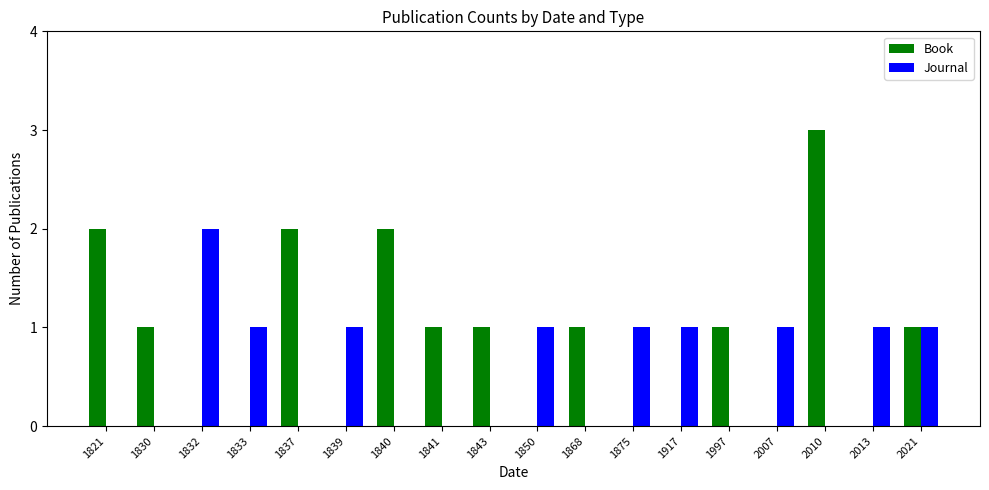

Reading left to right, list all the values displayed in this chart.

Book: 2	1	0	0	2	0	2	1	1	0	1	0	0	1	0	3	0	1
Journal: 0	0	2	1	0	1	0	0	0	1	0	1	1	0	1	0	1	1